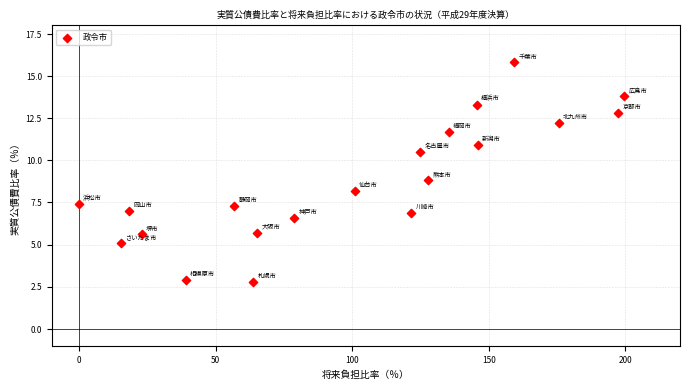

What Y value in the scatter plot is closest to 9?

8.8